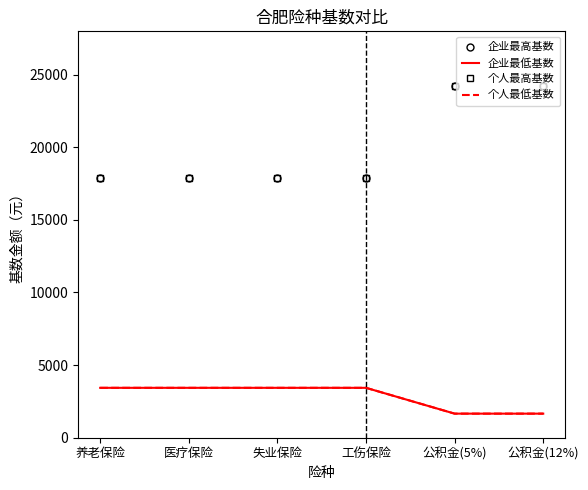

Which series has the largest total across all categories?

企业最高基数